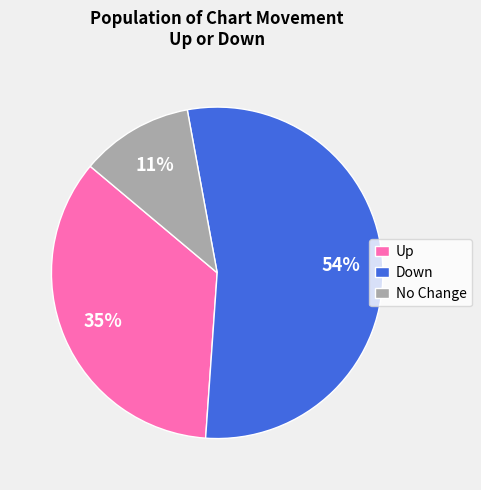

Approximately how many times larger is the value at No Change compared to Up?

0.3